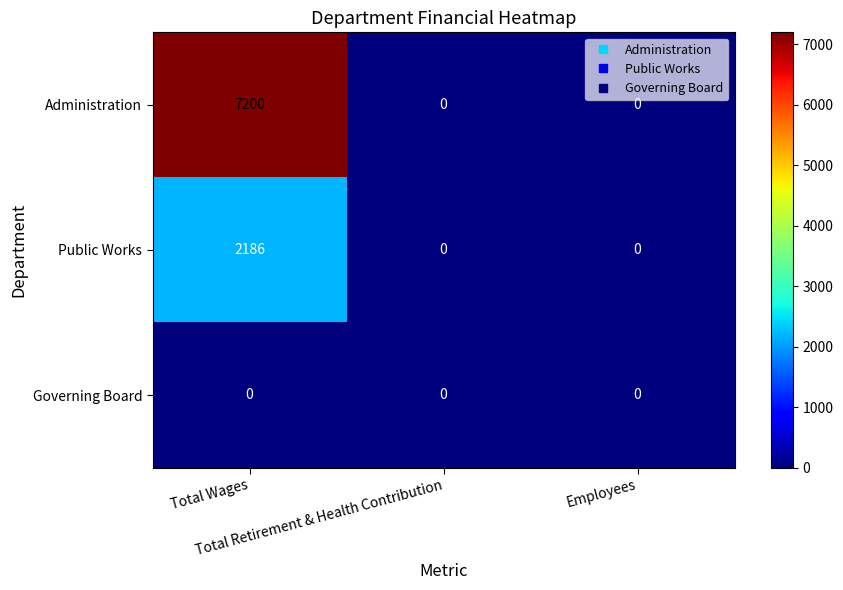

Rank the series by their average value, from lowest to highest.

Governing Board, Public Works, Administration